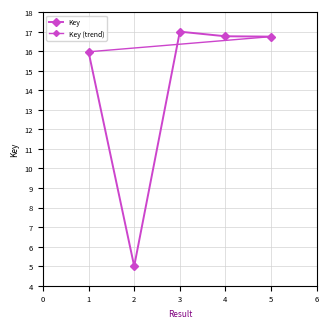

What is the average value?

14.3